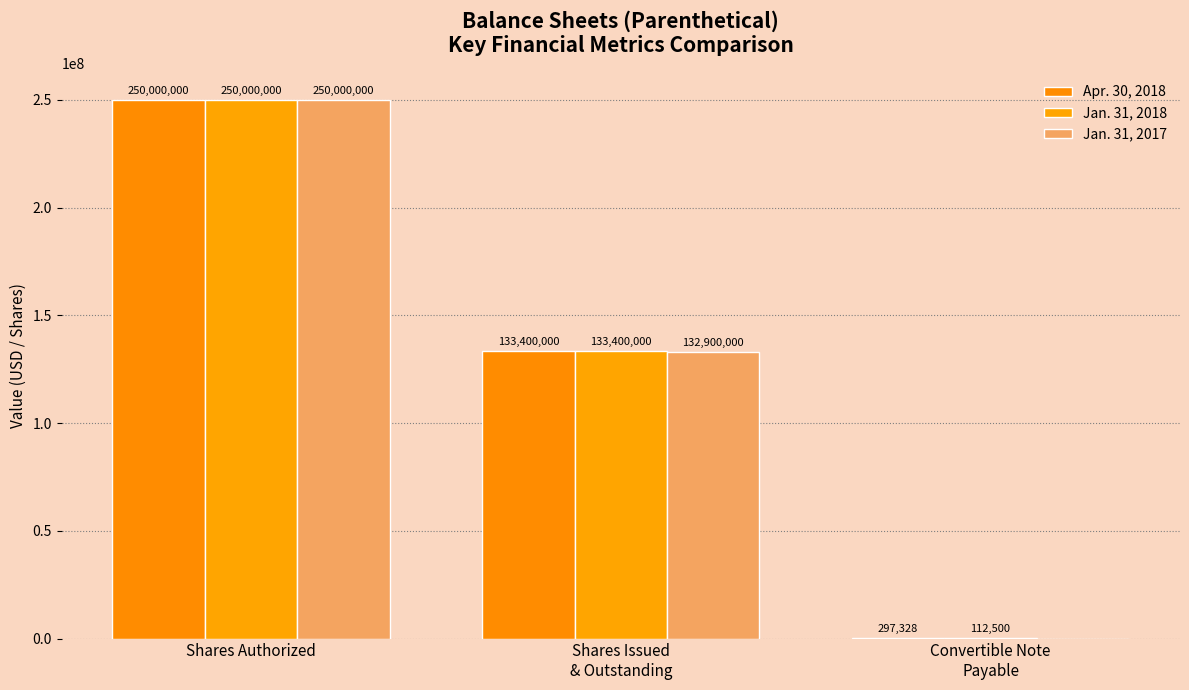

True or false: Jan. 31, 2017 has a value of 188633887 at Shares Issued
& Outstanding.

False